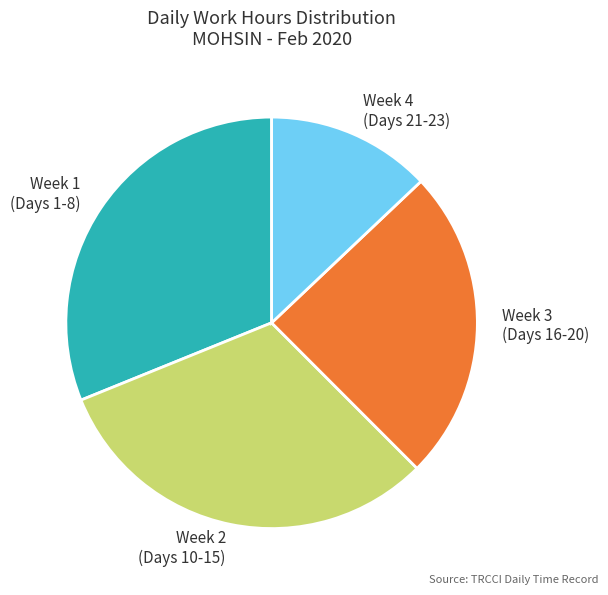

True or false: Week 3 (Days 16-20) accounts for 19% of the total.

False